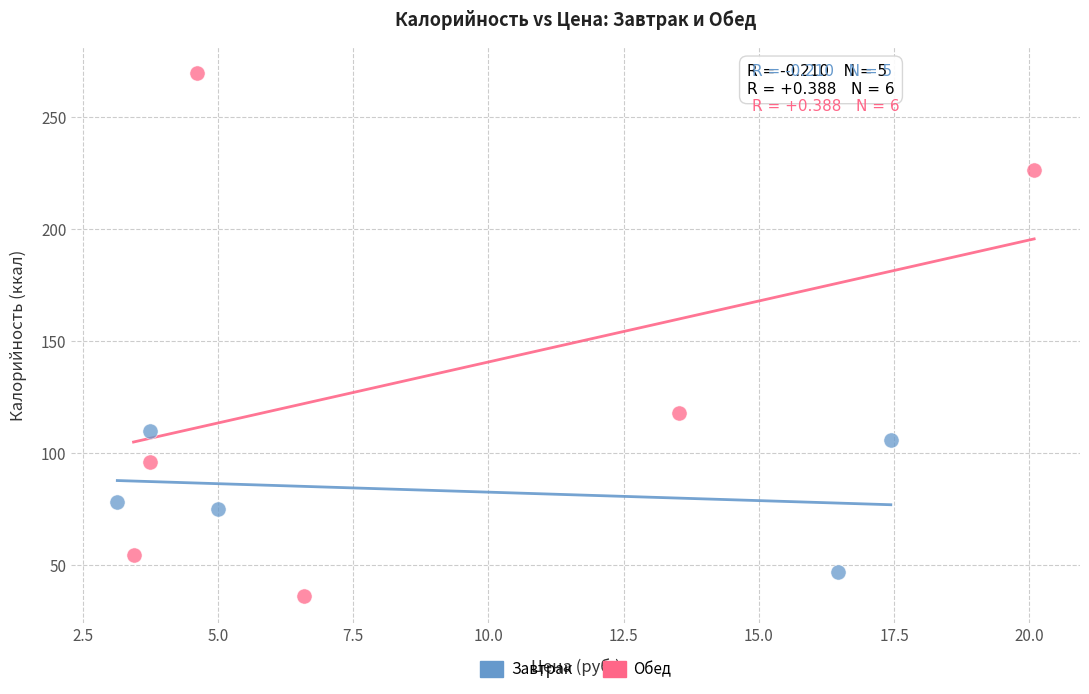

Which series contains the lowest Y value?

Обед